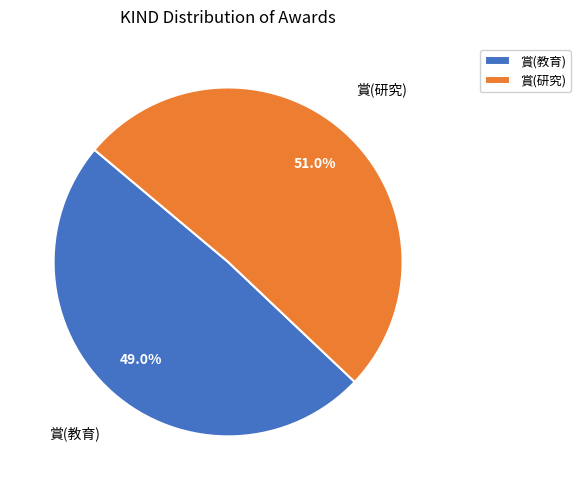

How many slices are in this pie chart?

2